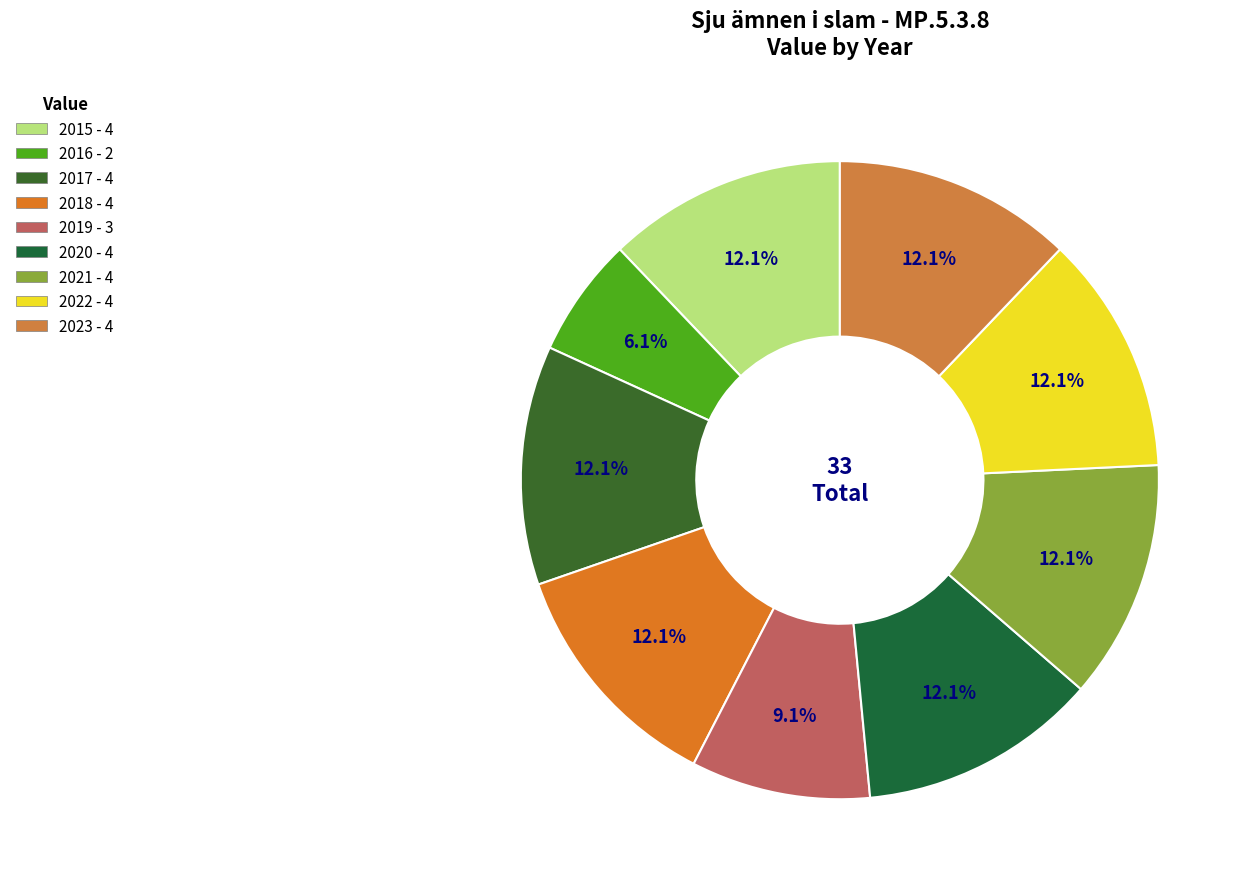

To the nearest percent, what is the combined percentage of 2018 and 2021?

24%